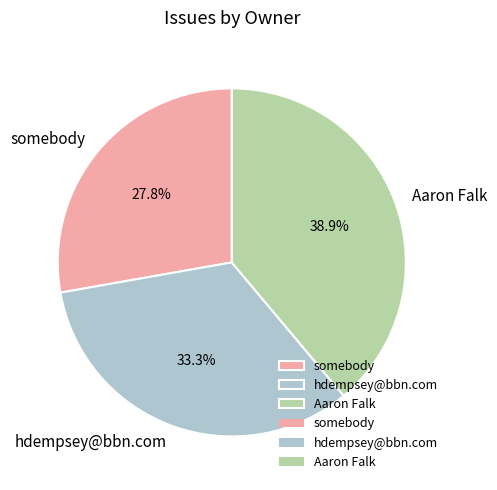

To the nearest percent, what portion does somebody represent?

28%